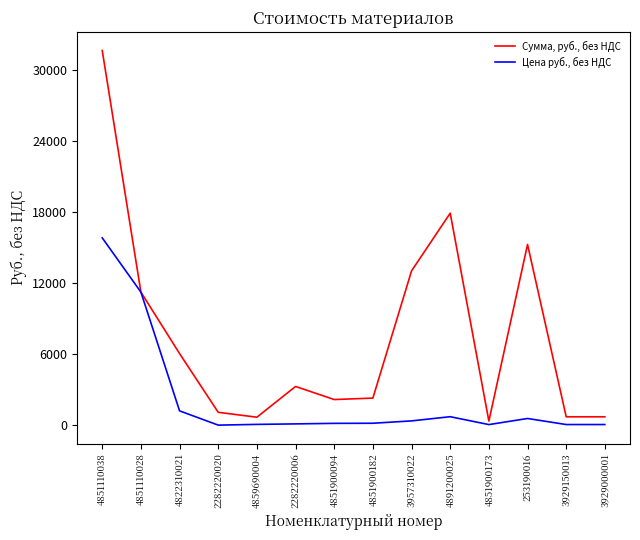

Between 4822310021 and 3929000001, which series saw the biggest shift?

Сумма, руб., без НДС